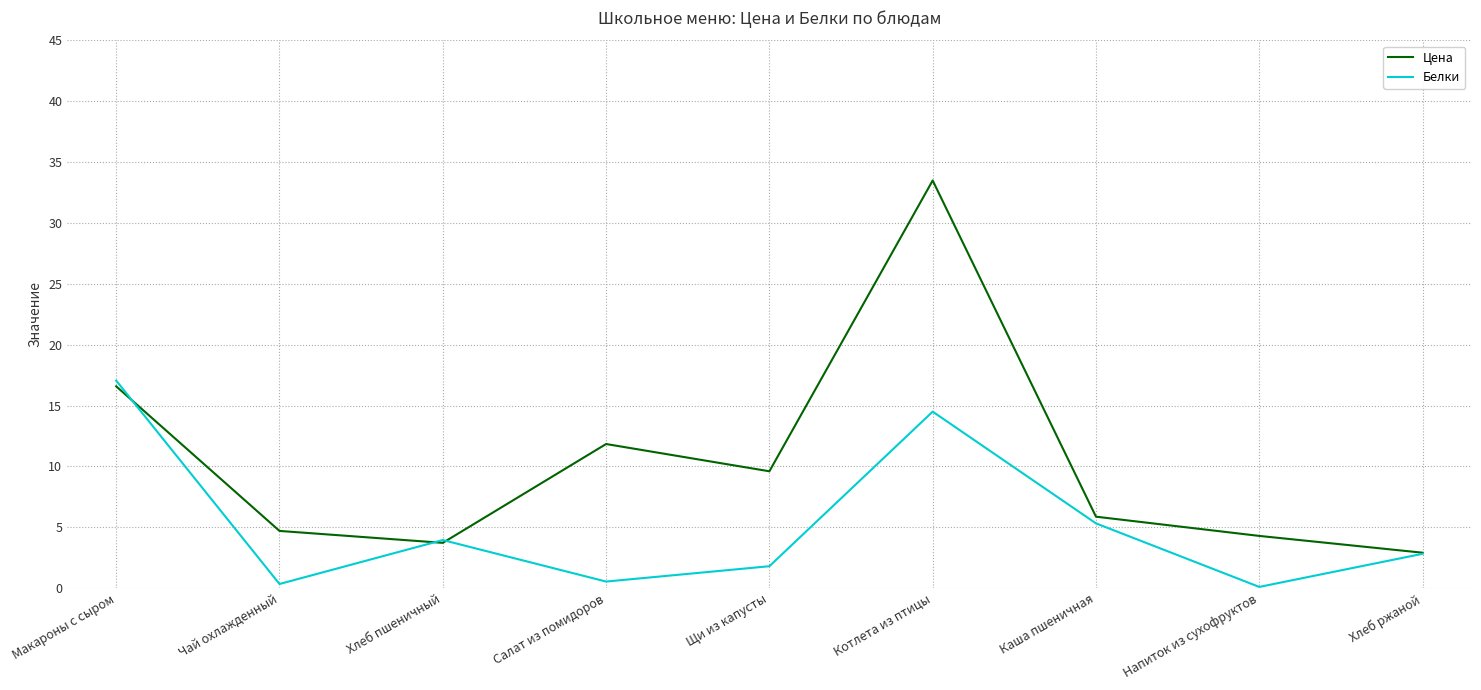

True or false: Цена has a value of 3.7 at Хлеб пшеничный.

True